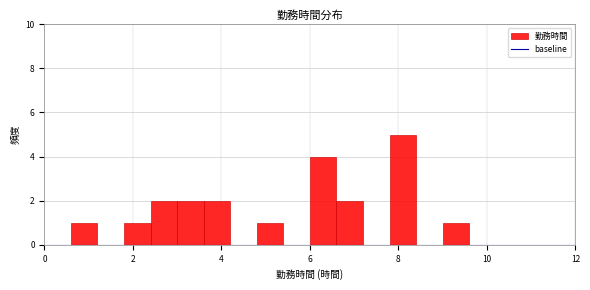

Around what value on the x-axis is the tallest bar? Give the approximate position of its centre, as read against the axis.

8.2